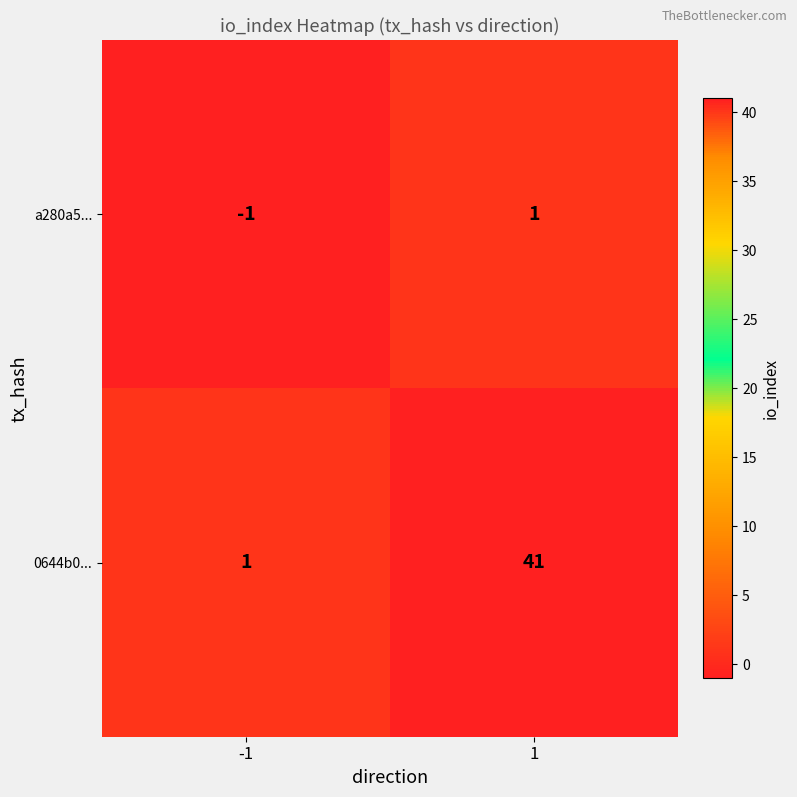

Reading left to right, extract all data points from this chart.

a280a5...: -1	1
0644b0...: 1	41